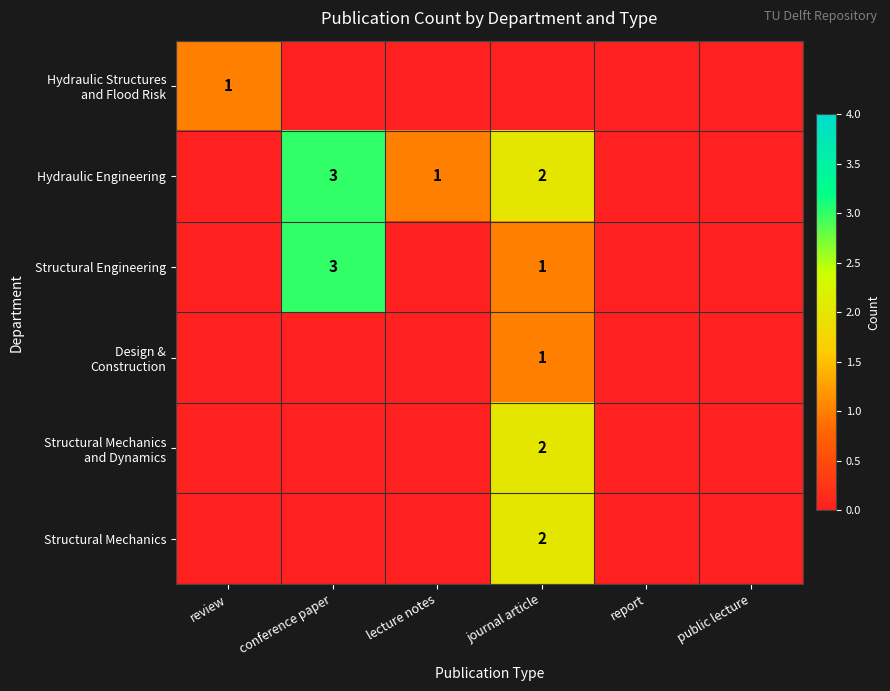

Count the Structural Mechanics values in the range 0 to 1.

5